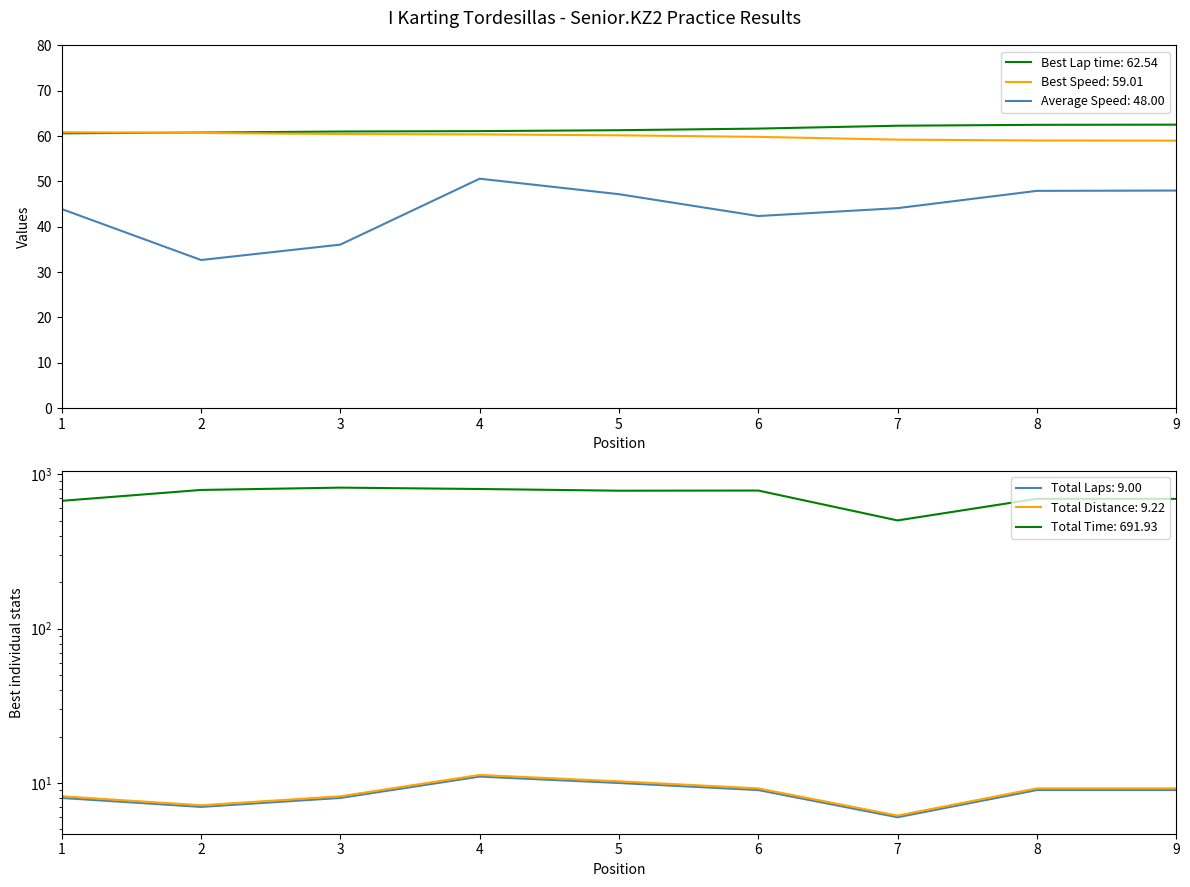

What is the difference between the maximum and second lowest values in the Average Speed series?

14.5